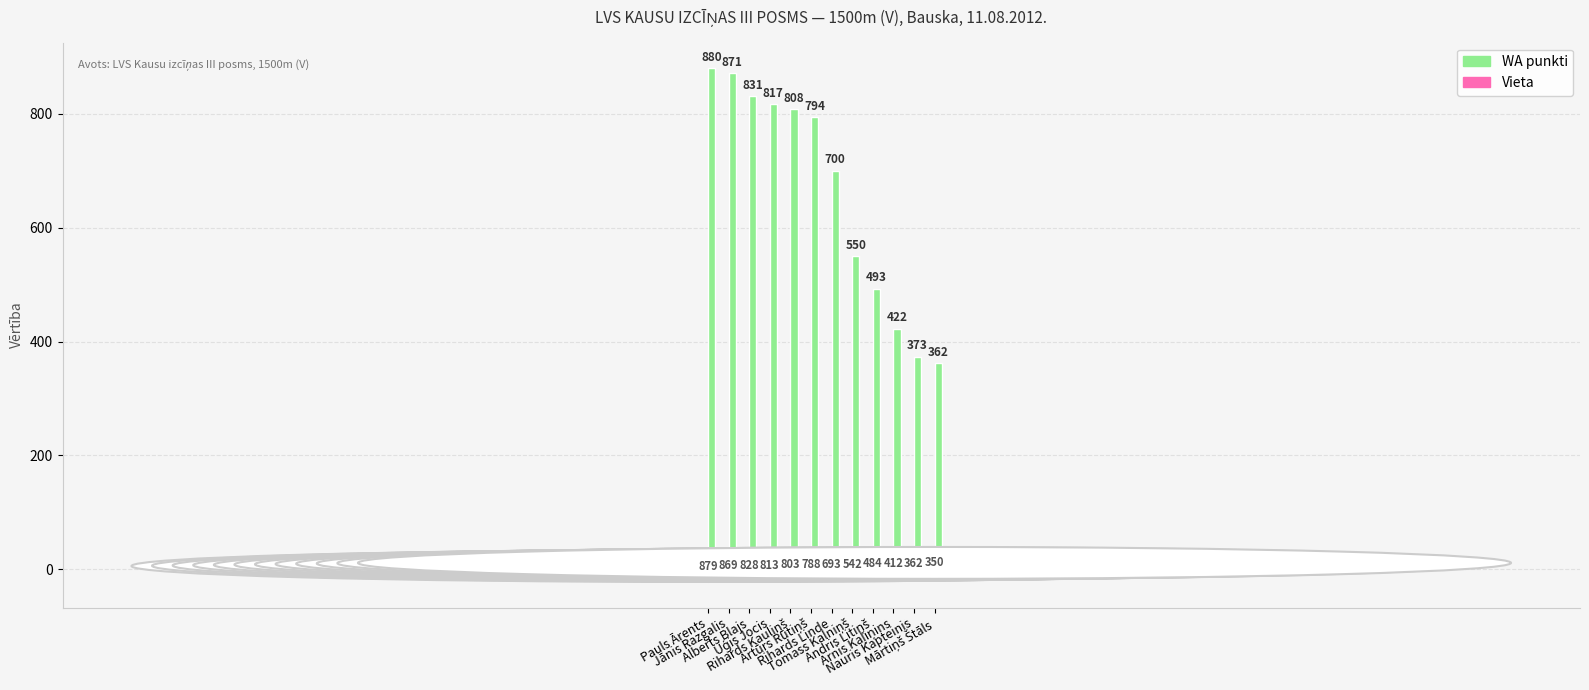

True or false: WA punkti has a value of 880 at Pauls Ārents.

True